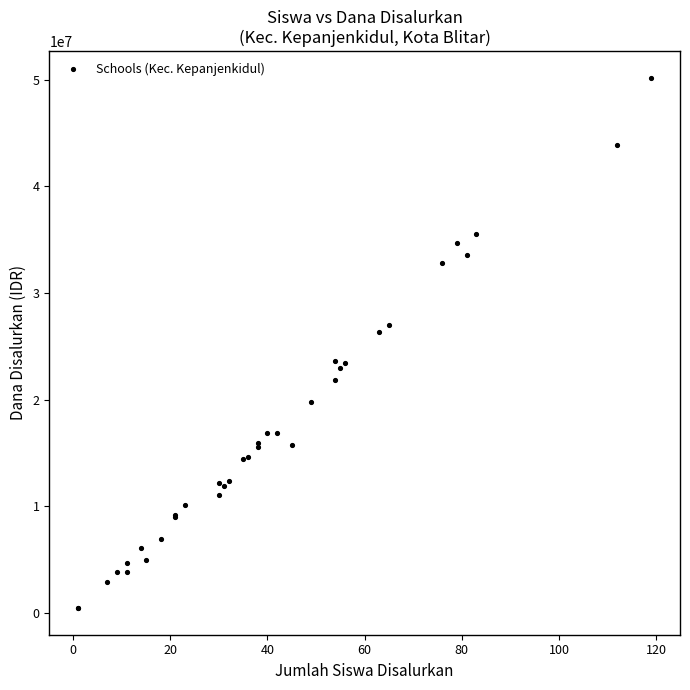

What Y value in the scatter plot is closest to 25312500?

26325000